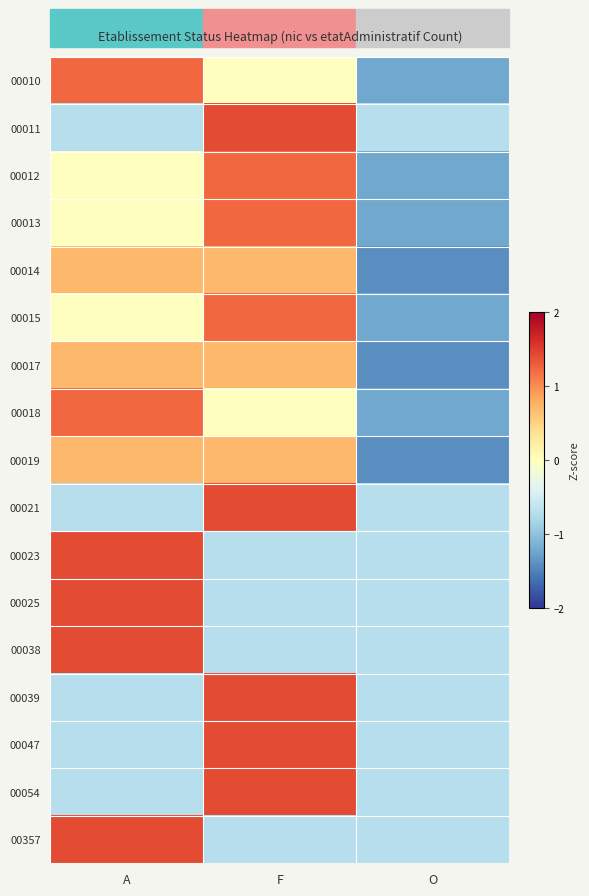

At A, list the series in order from smallest to largest.

00021, 00039, 00047, 00054, 00011, 00012, 00013, 00015, 00014, 00017, 00019, 00010, 00018, 00023, 00025, 00038, 00357